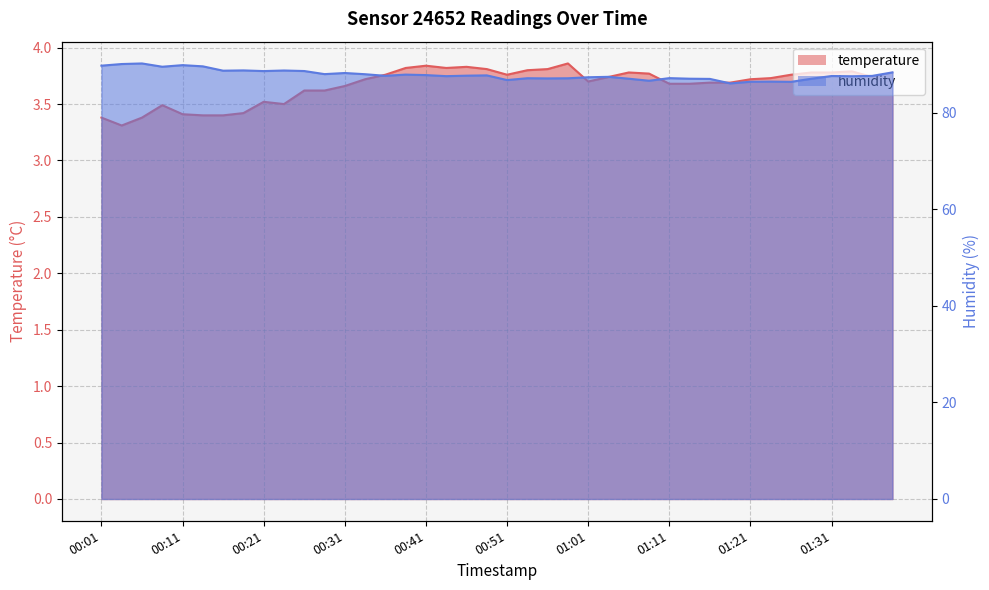

At which label is temperature closest to 3?

00:04